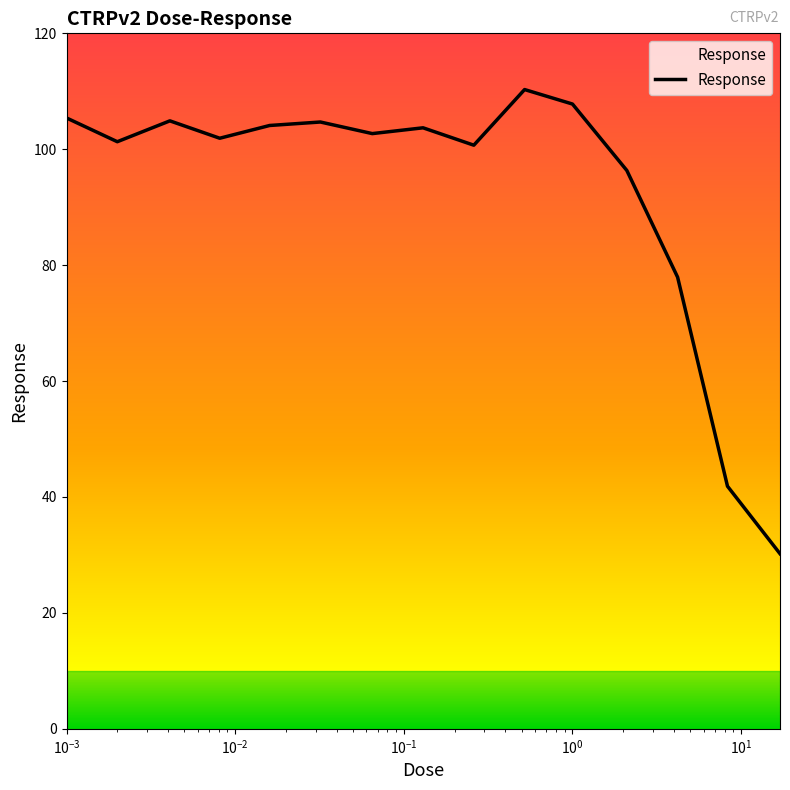

Does the chart have visible grid lines?

No